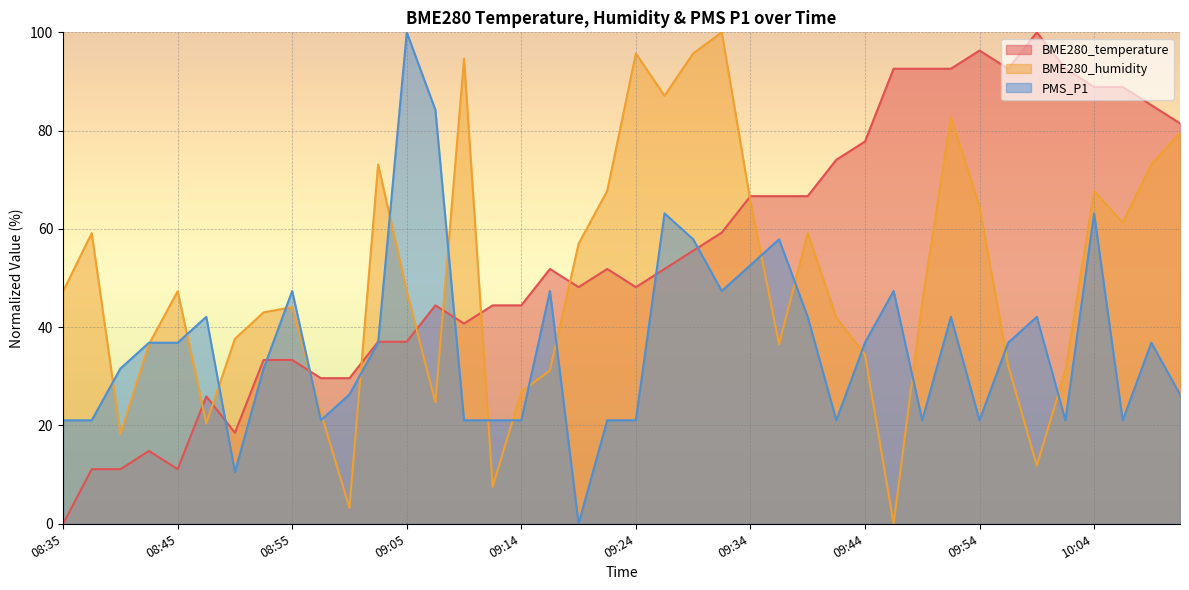

Which label corresponds to the smallest value in the chart?

08:35